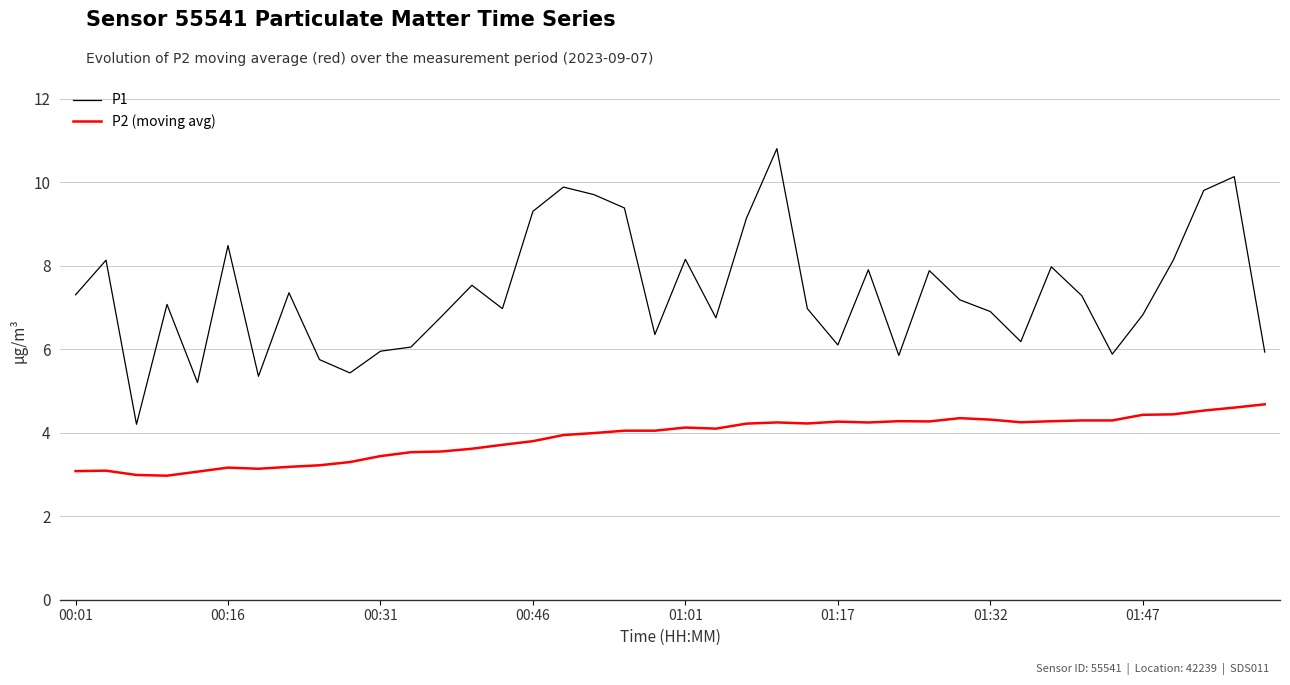

True or false: P1 and P2 (moving avg) intersect in this chart.

False